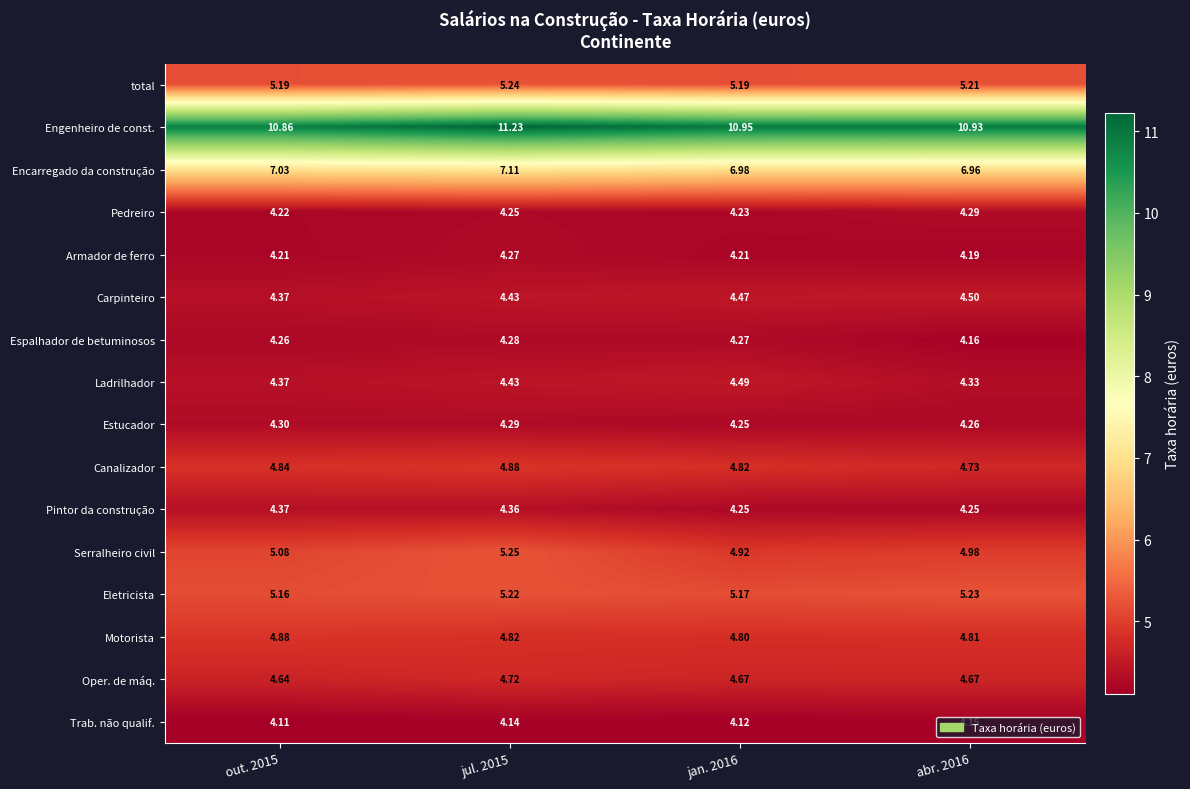

Which series changed the most between out. 2015 and jul. 2015?

Engenheiro de const.